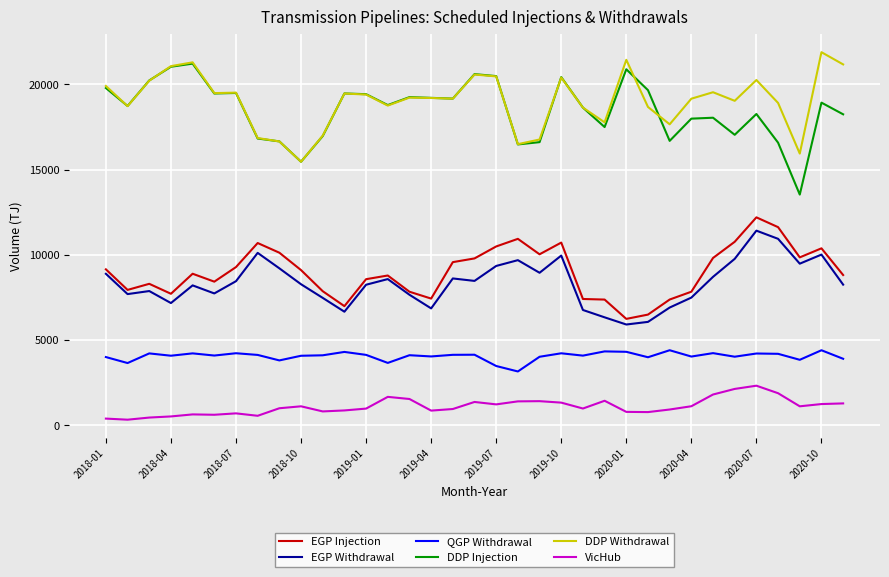

What is the greatest value displayed?

21888